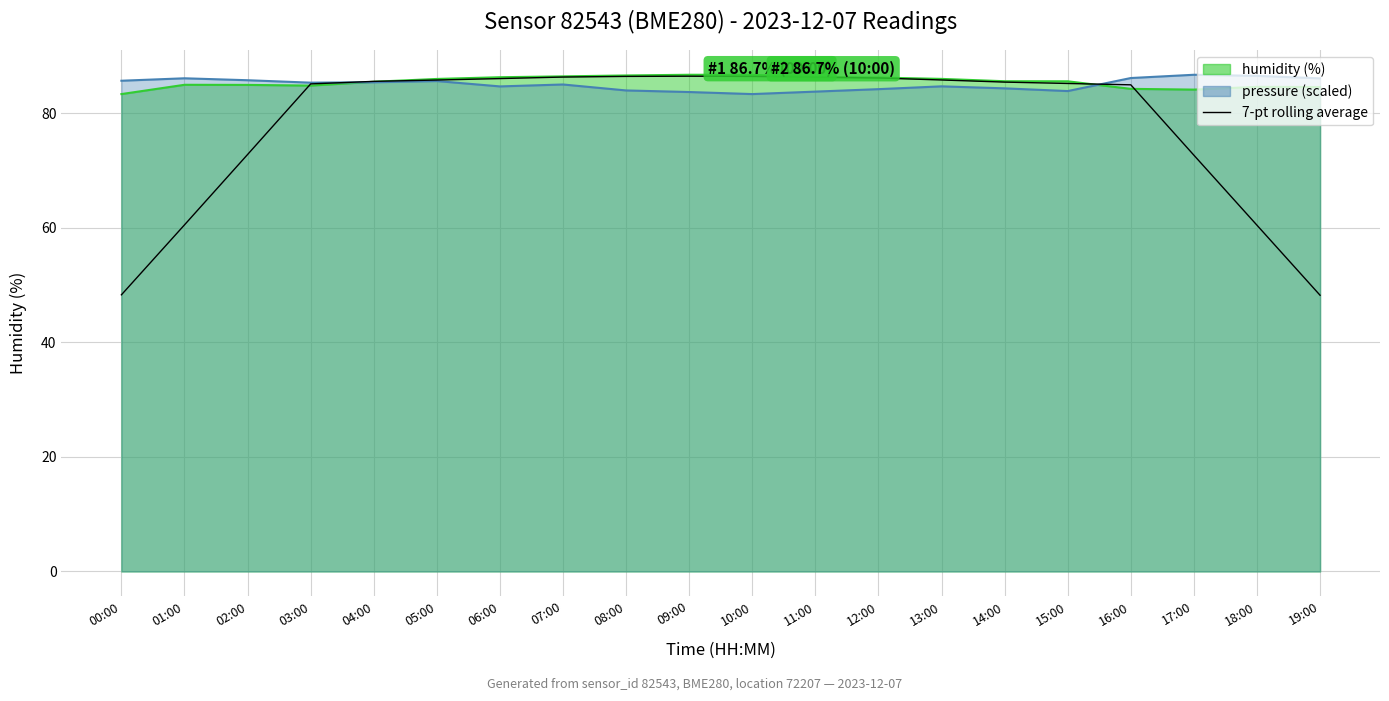

Read the value at 12:00.

86.1